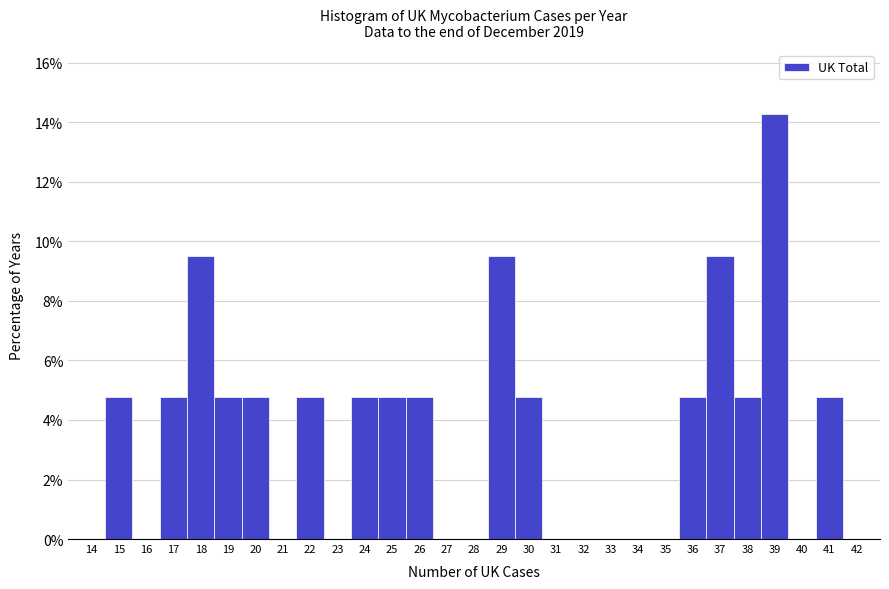

Reading left to right, transcribe this chart: for each bar, give the range it covers on the x-axis and its height. The values are not printed on the chart, so give them approximately, as read against the axis.

14.5 to 15.5: 4.8
15.5 to 16.5: 0
16.5 to 17.5: 4.8
17.5 to 18.5: 9.6
18.5 to 19.5: 4.8
19.5 to 20.5: 4.8
20.5 to 21.5: 0
21.5 to 22.5: 4.8
22.5 to 23.5: 0
23.5 to 24.5: 4.8
24.5 to 25.5: 4.8
25.5 to 26.5: 4.8
26.5 to 27.5: 0
27.5 to 28.5: 0
28.5 to 29.5: 9.6
29.5 to 30.5: 4.8
30.5 to 31.5: 0
31.5 to 32.5: 0
32.5 to 33.5: 0
33.5 to 34.5: 0
34.5 to 35.5: 0
35.5 to 36.5: 4.8
36.5 to 37.5: 9.6
37.5 to 38.5: 4.8
38.5 to 39.5: 14.2
39.5 to 40.5: 0
40.5 to 41.5: 4.8